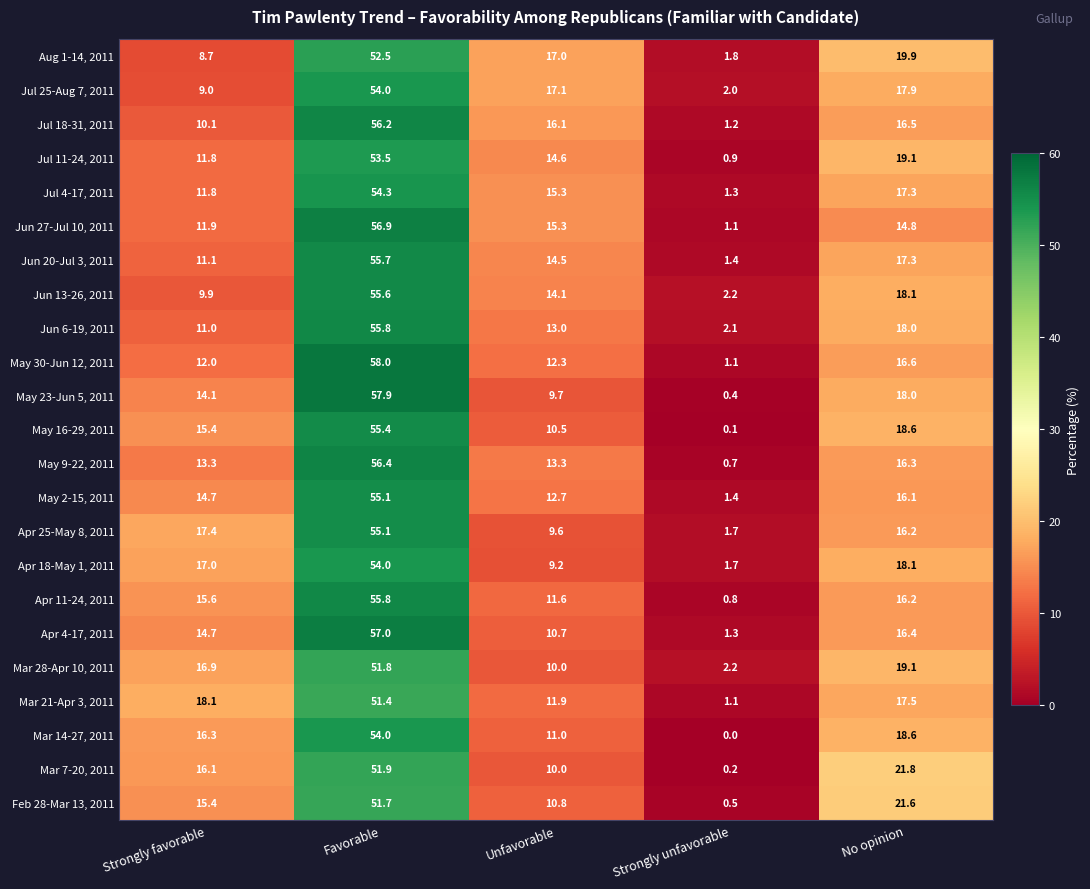

Which series has the widest spread of values?

May 23-Jun 5, 2011